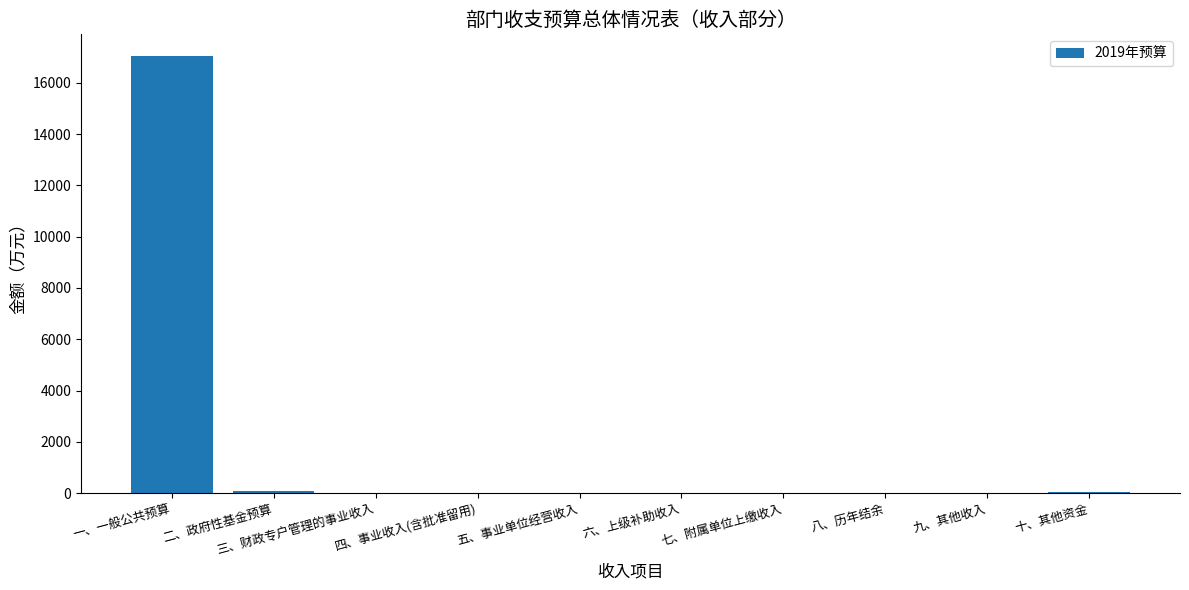

The value at 八、历年结余 is 0.0. True or false?

True